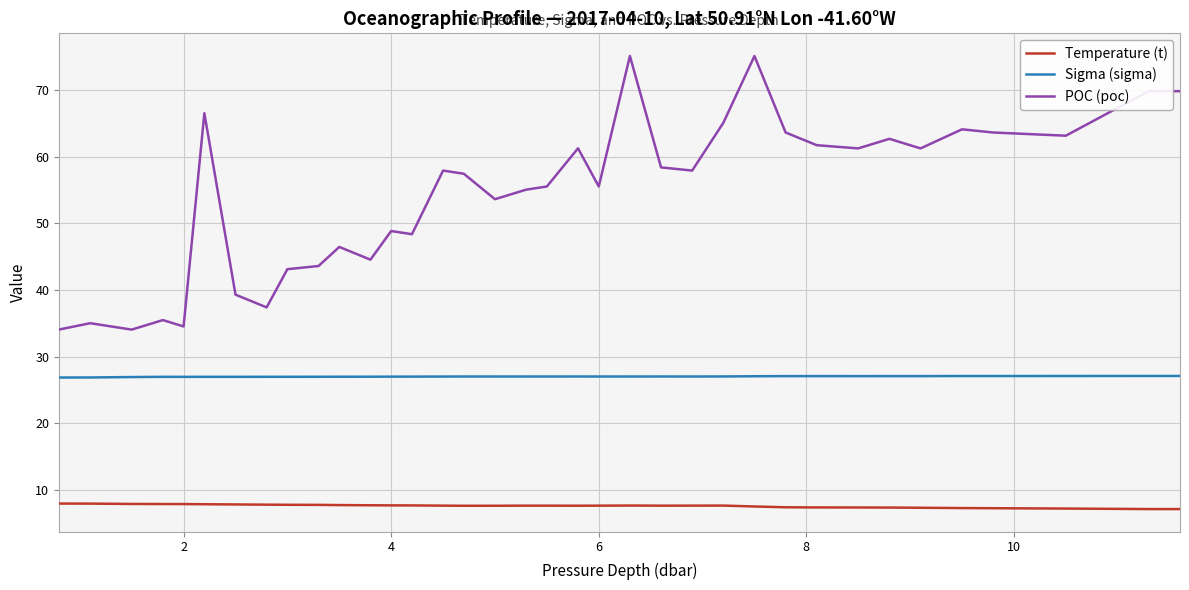

Rank the series by their maximum value, from highest to lowest.

POC (poc), Sigma (sigma), Temperature (t)